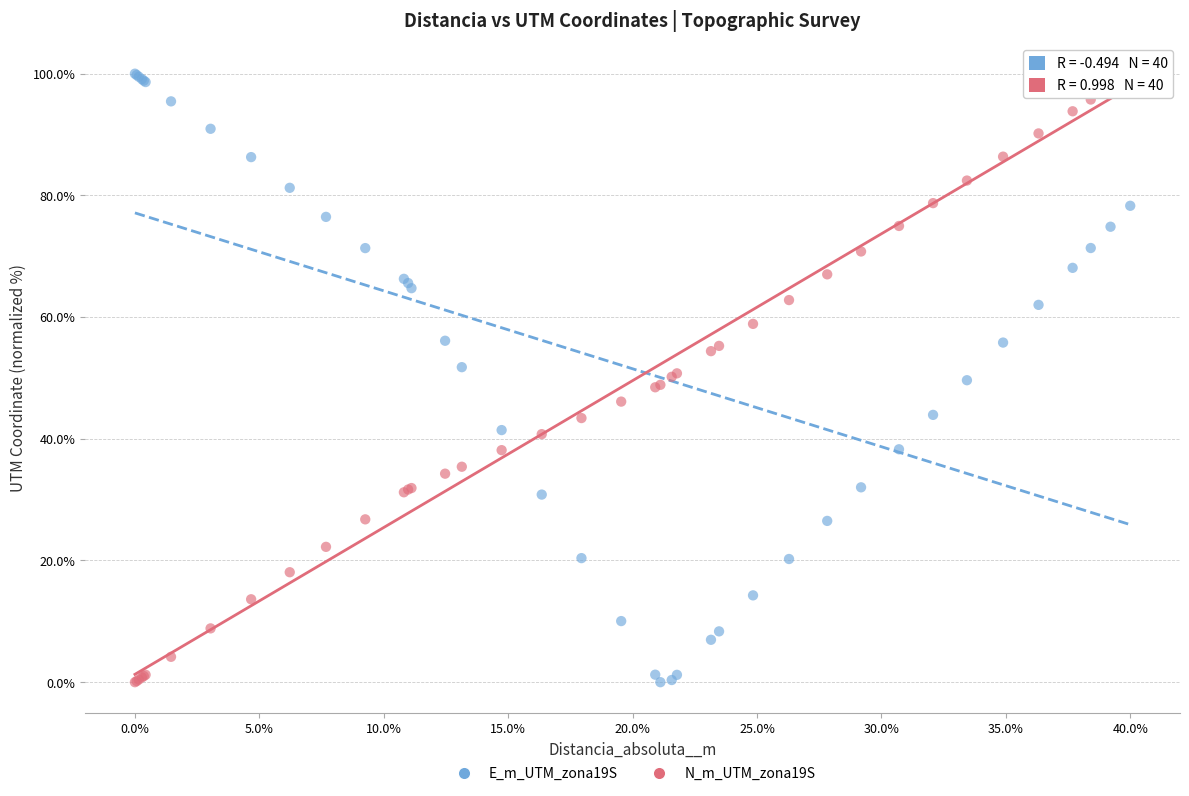

What is the X range (max minus min) for the scatter plot?

40.0